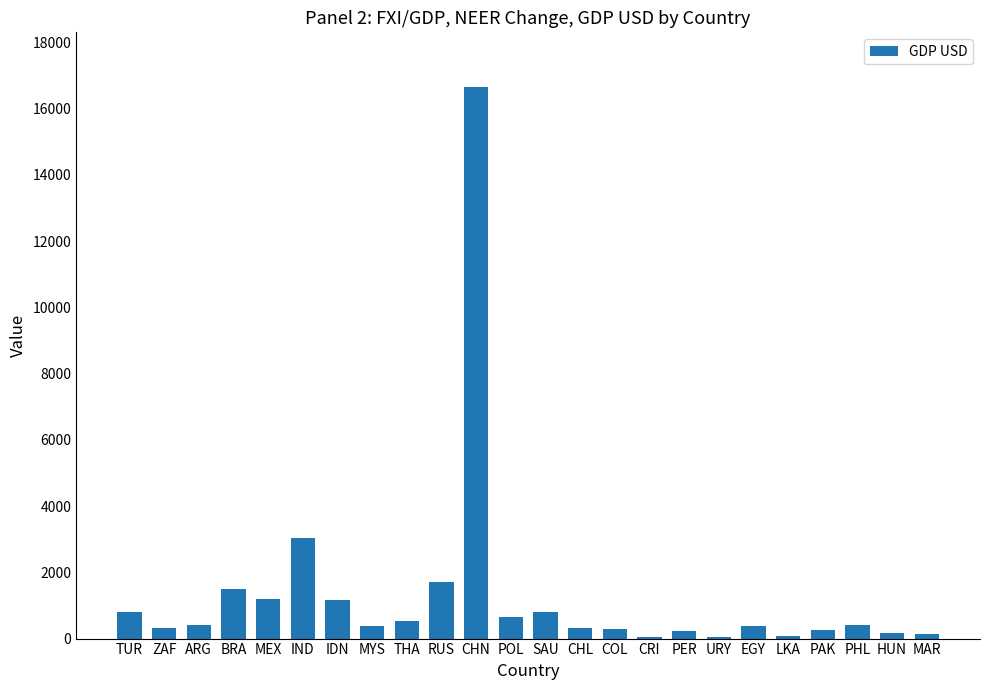

What is the sum of the values at COL and HUN?

473